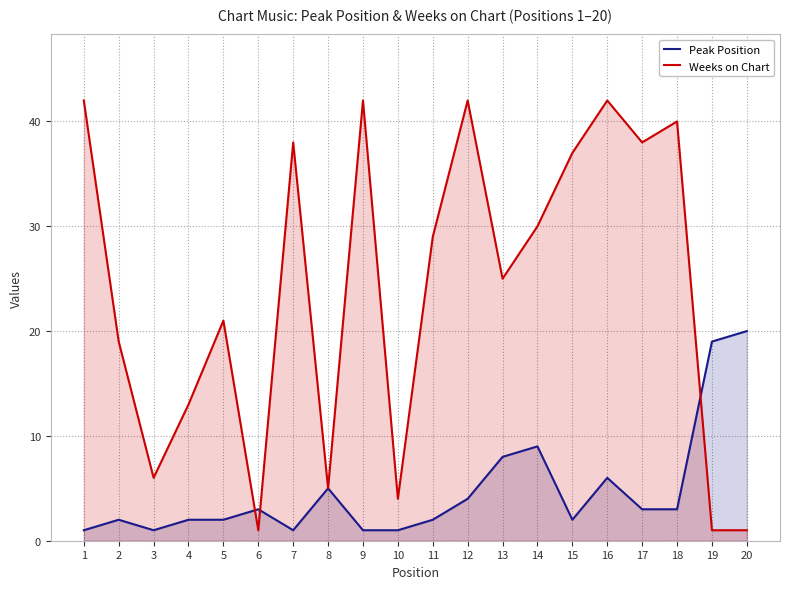

At which label does Peak Position reach its minimum?

1